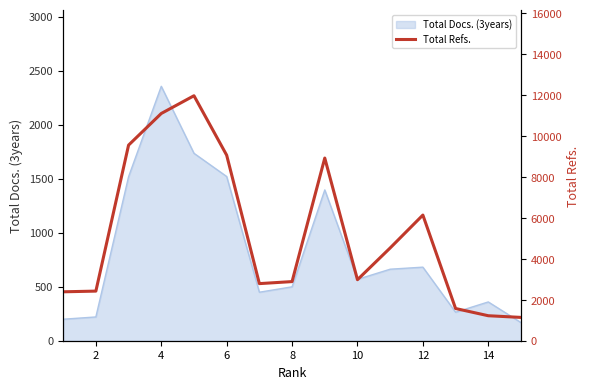

Reading left to right, extract all data points from this chart.

2390	2424	9556	11102	11969	9064	2790	2889	8924	2981	4533	6139	1574	1221	1139